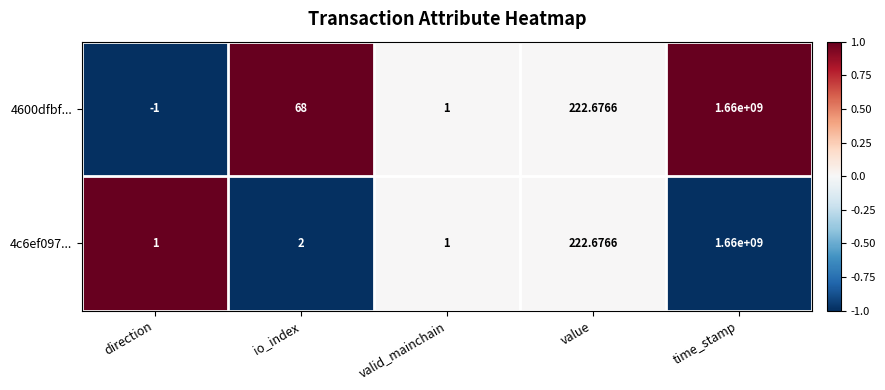

At how many categories does at least one series exceed 0?

5